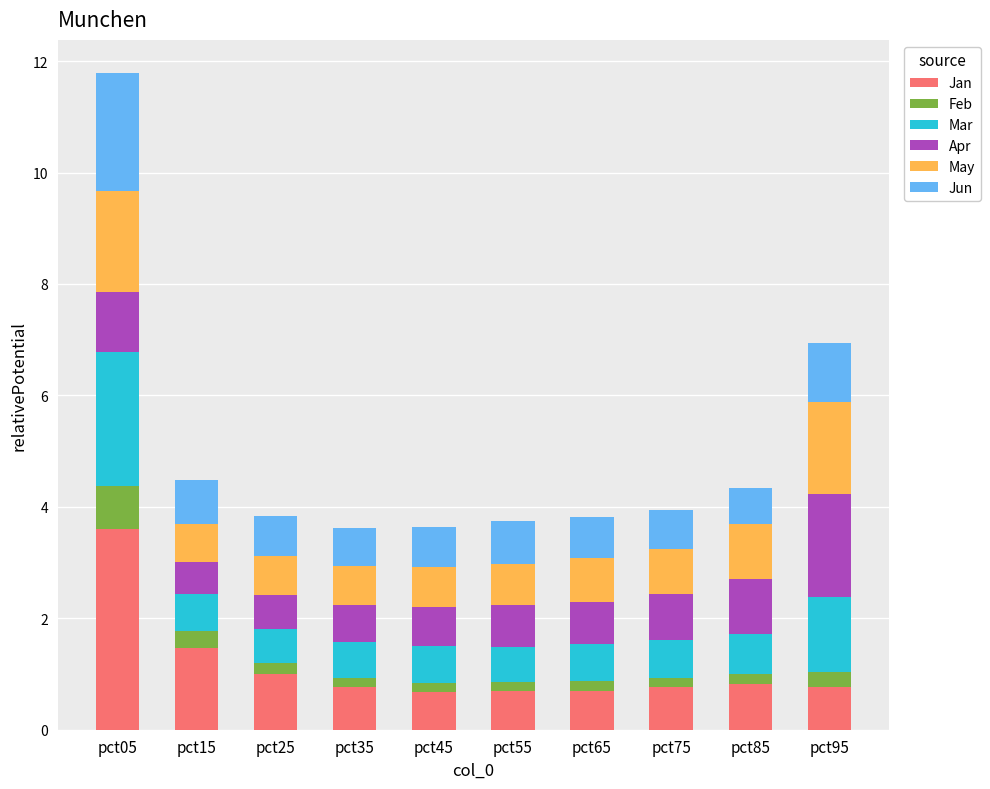

At which category is the sum across all series the highest?

pct05